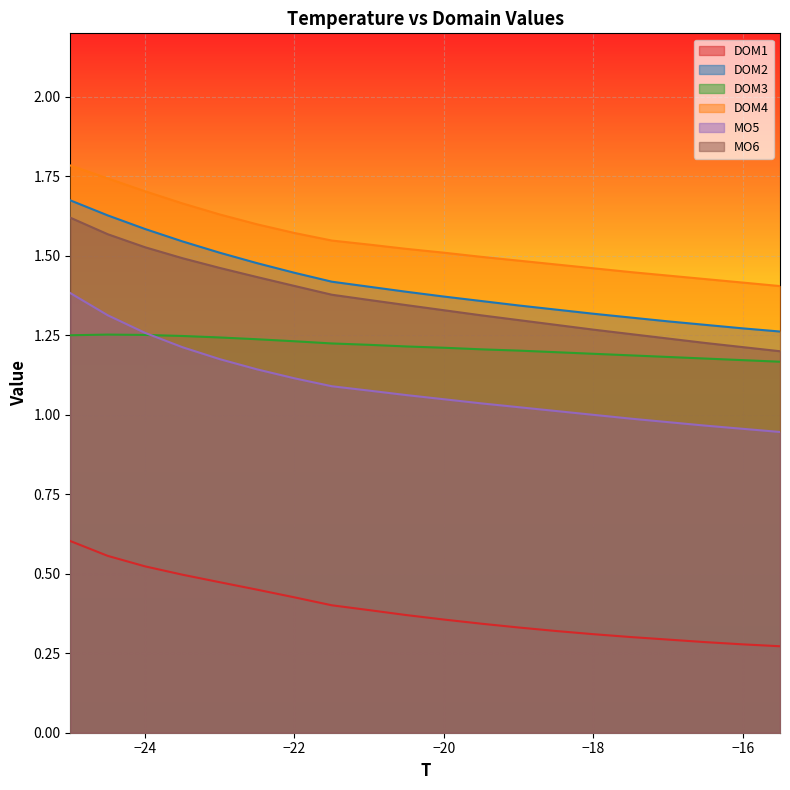

True or false: DOM4 has a value of 1.7 at −24.

True